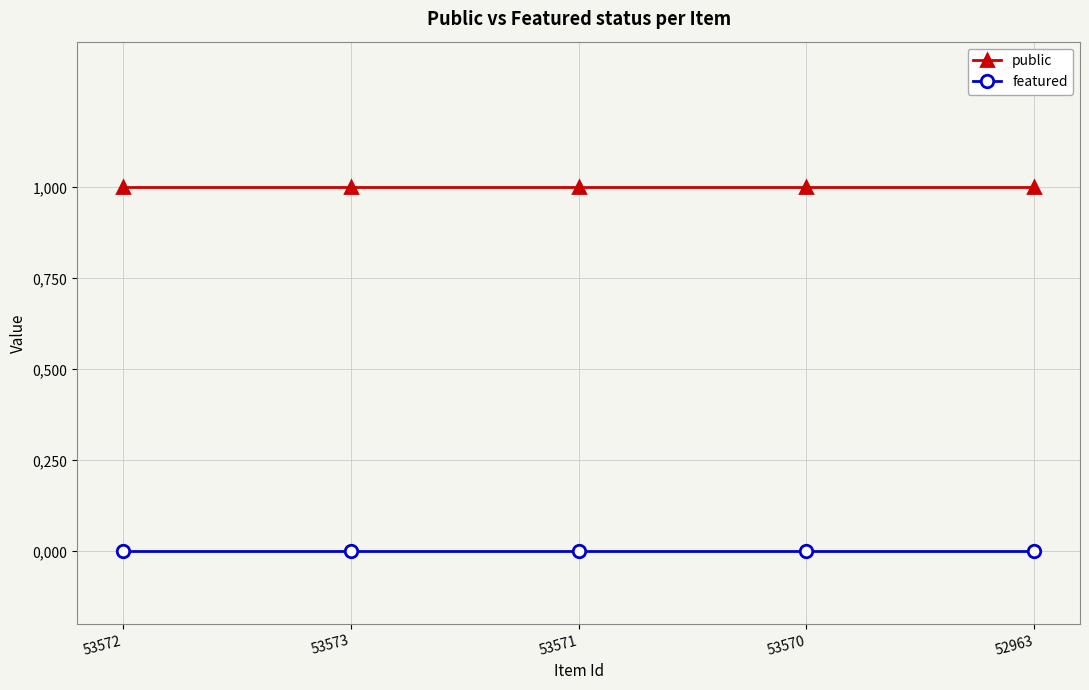

What is the average value of the public series?

1